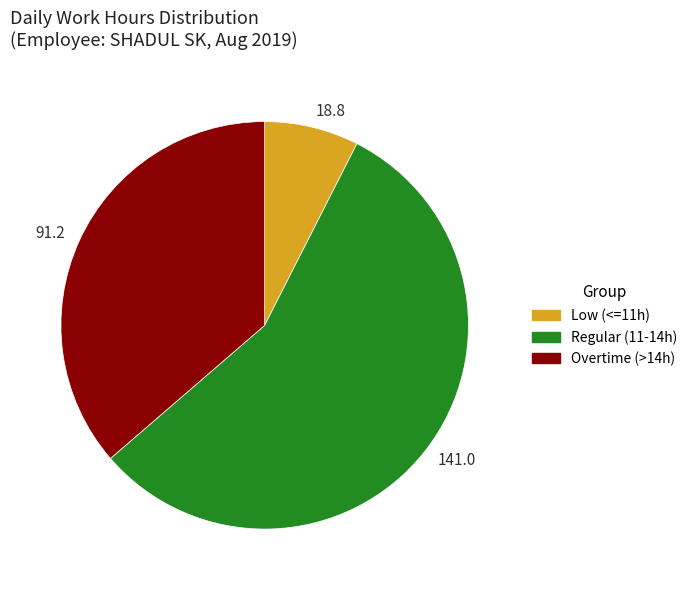

The 141.0 slice represents 68% of the pie. True or false?

False